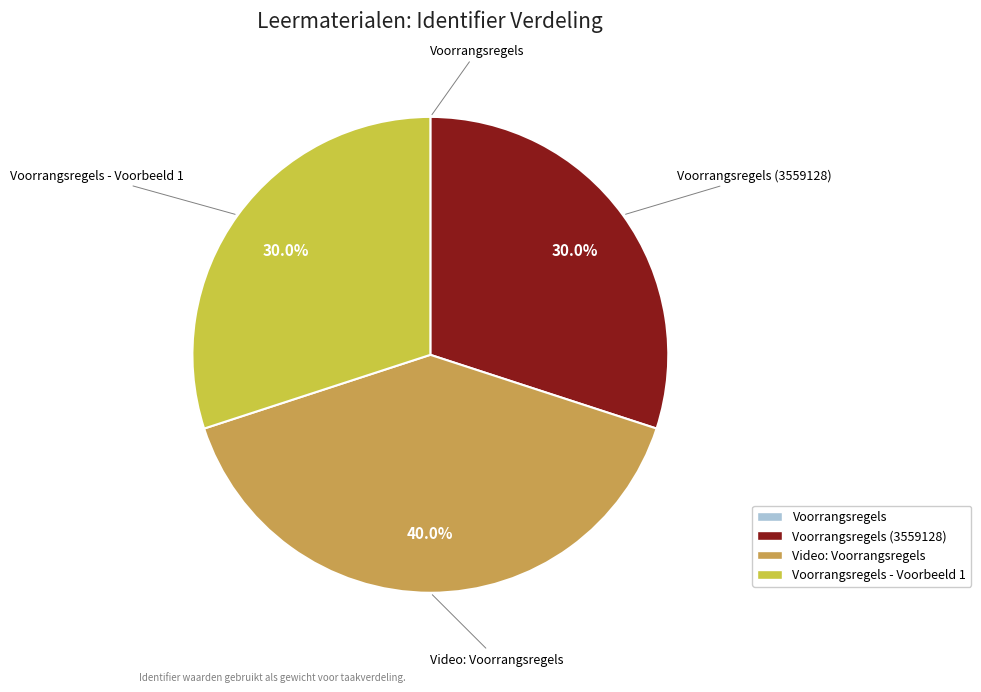

Does any single category account for the majority?

No